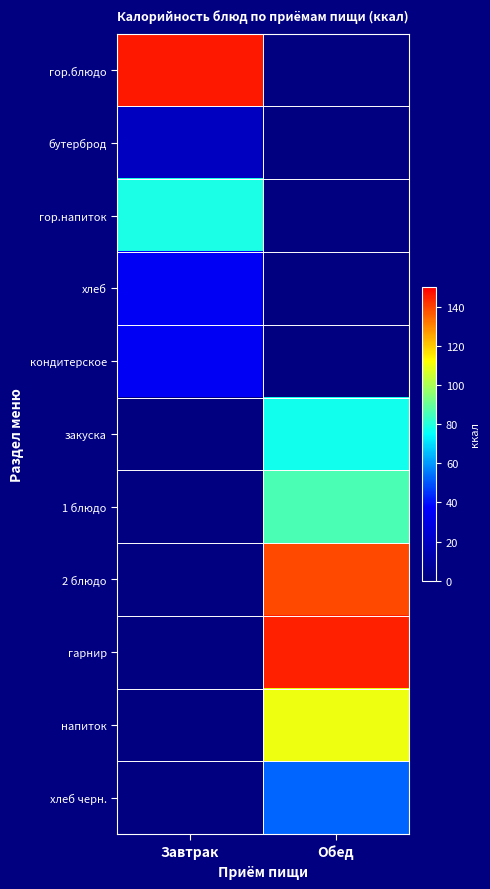

Between Обед and Завтрак, which is larger?

Завтрак